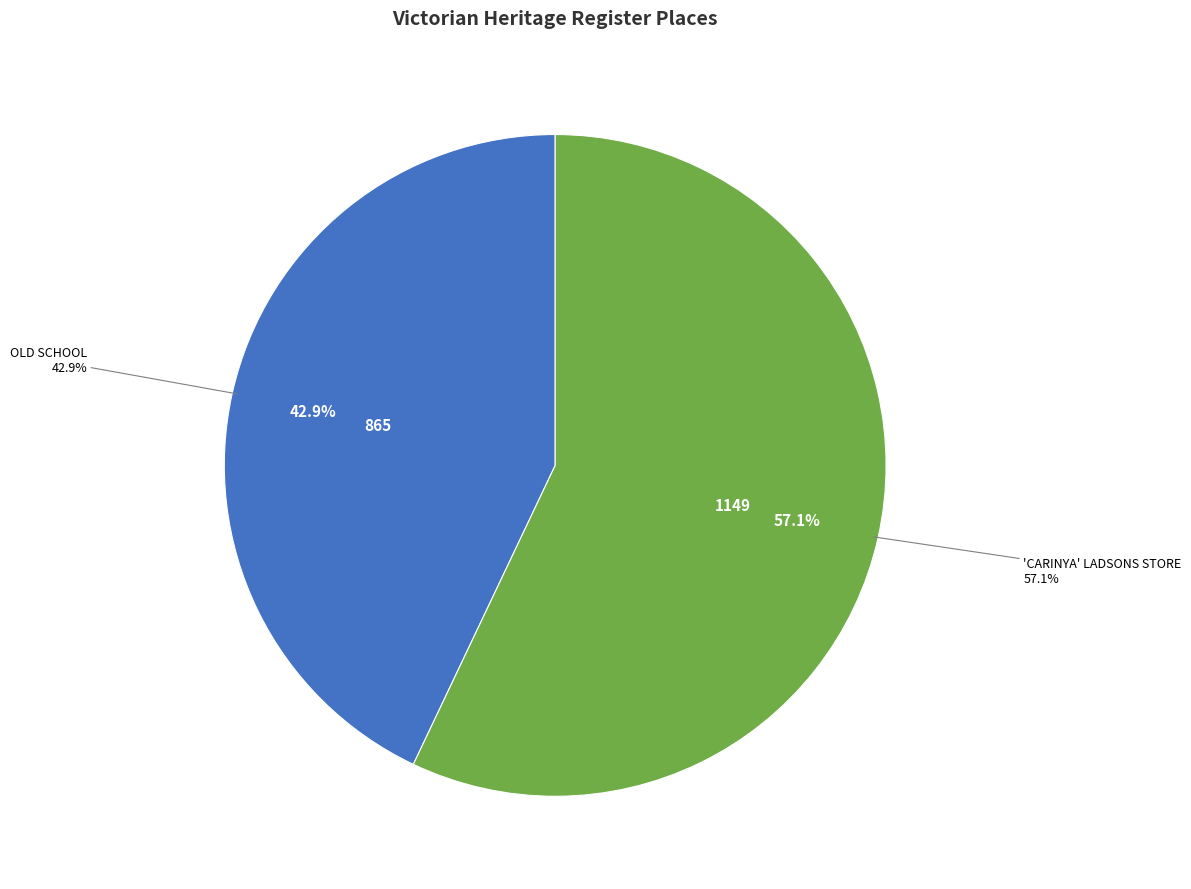

What is the smallest slice in the pie chart?

OLD SCHOOL